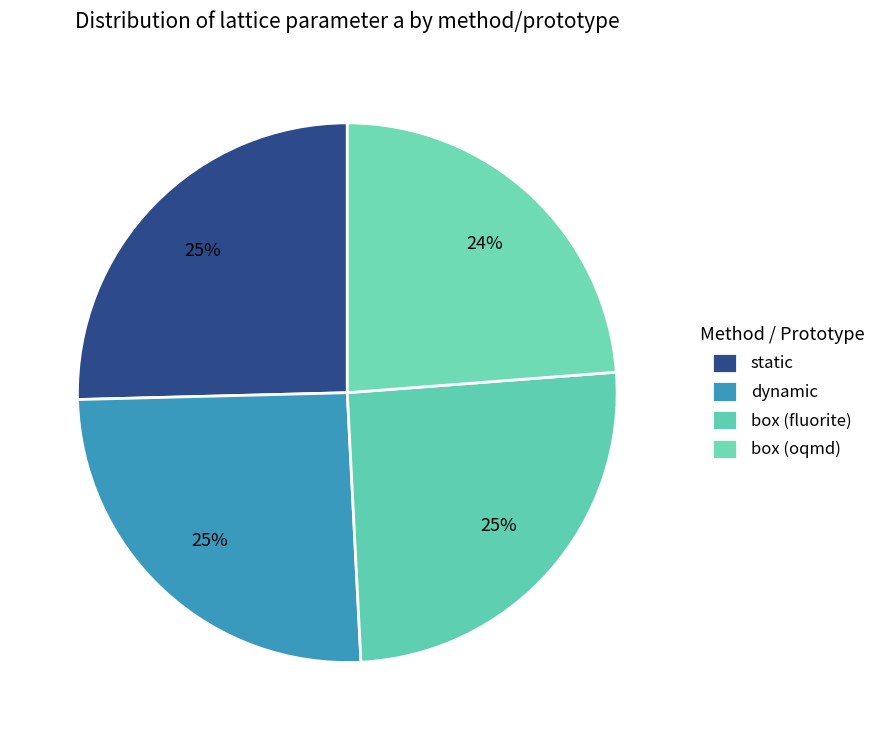

Is there any slice that represents more than half of the pie?

No